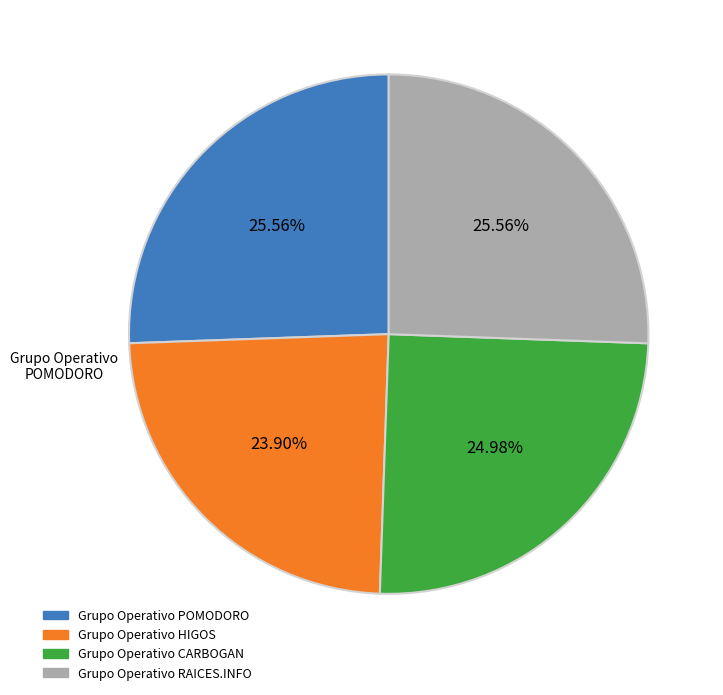

How many segments does this pie chart have?

4